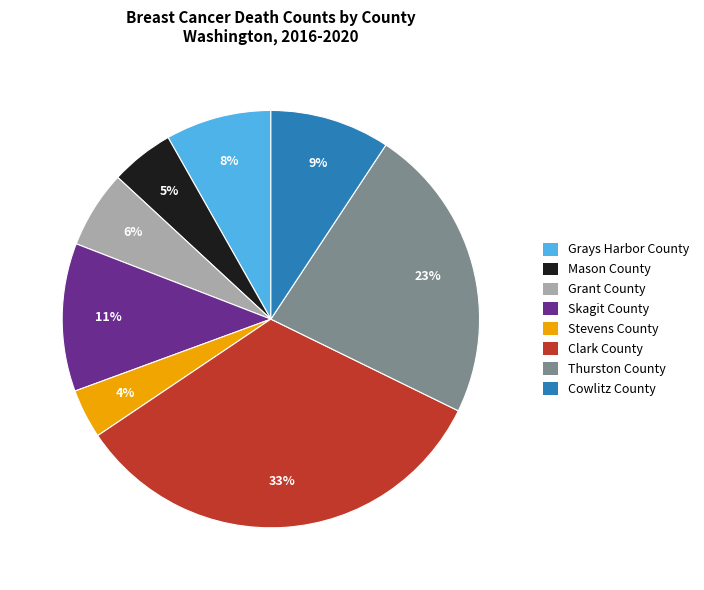

Combined, do Clark County and Grant County account for over 50%?

No